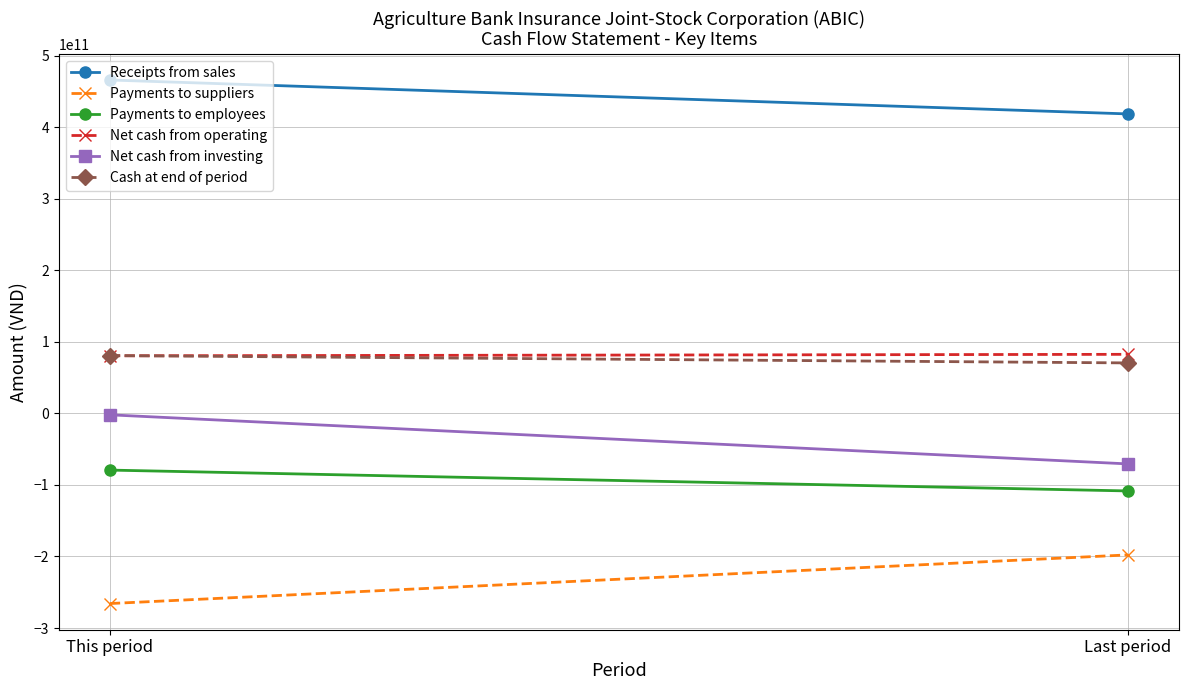

Which series changed the most between This period and Last period?

Net cash from investing